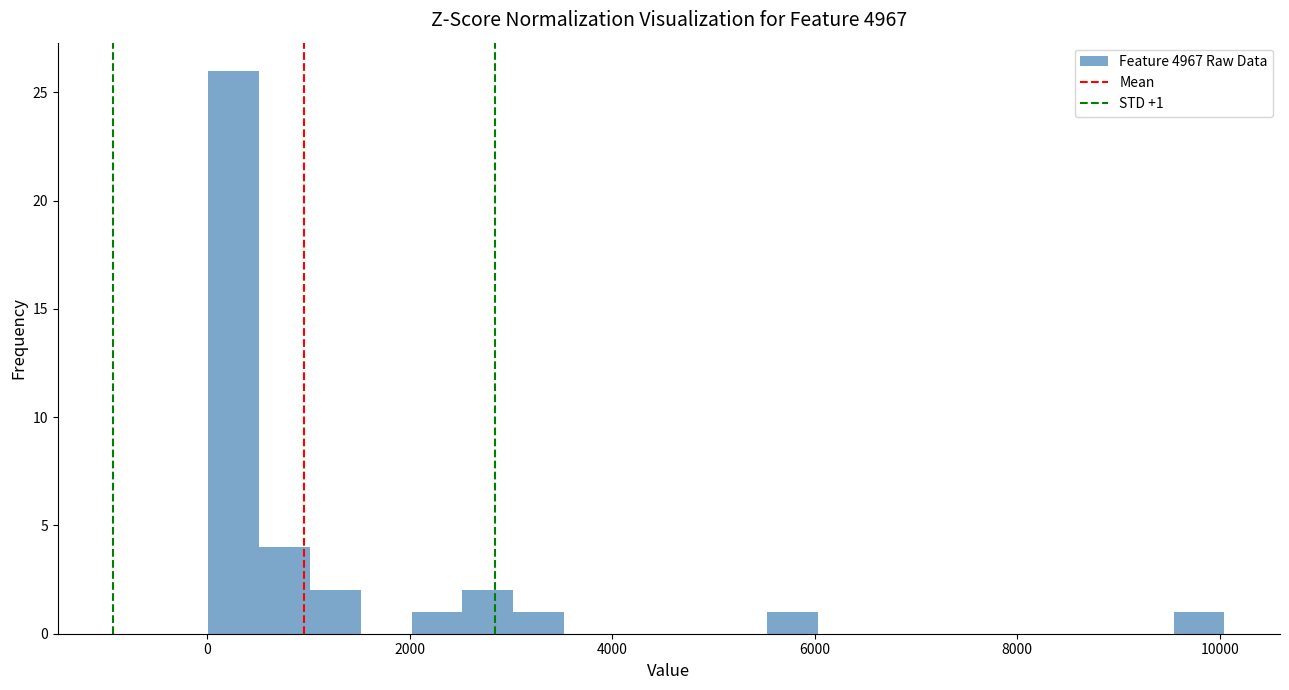

Around what value on the x-axis is the tallest bar? Give the approximate position of its centre, as read against the axis.

200